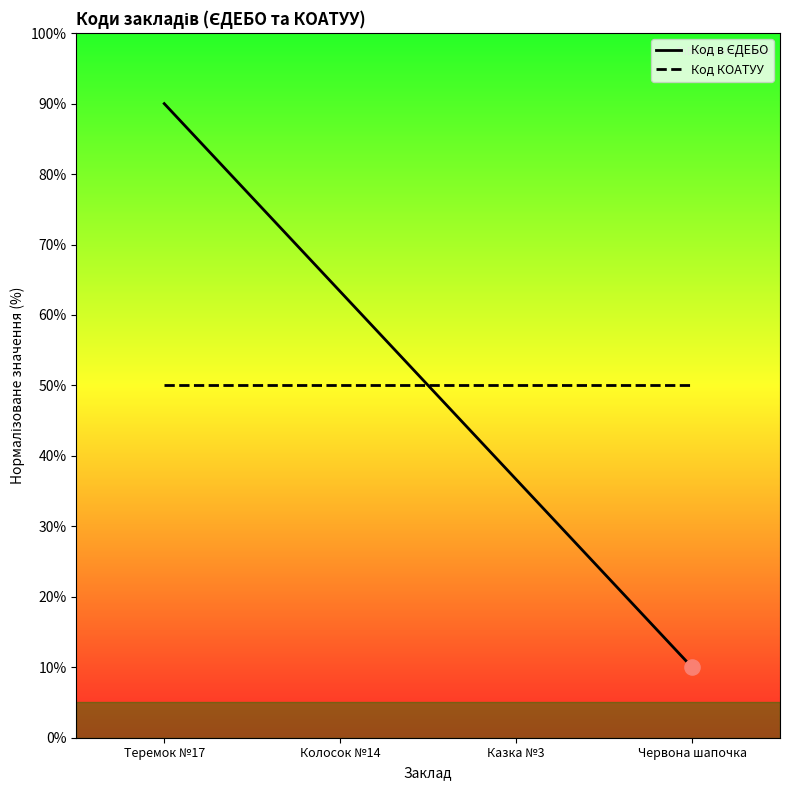

What are all the series names shown in the legend?

Код в ЄДЕБО, Код КОАТУУ